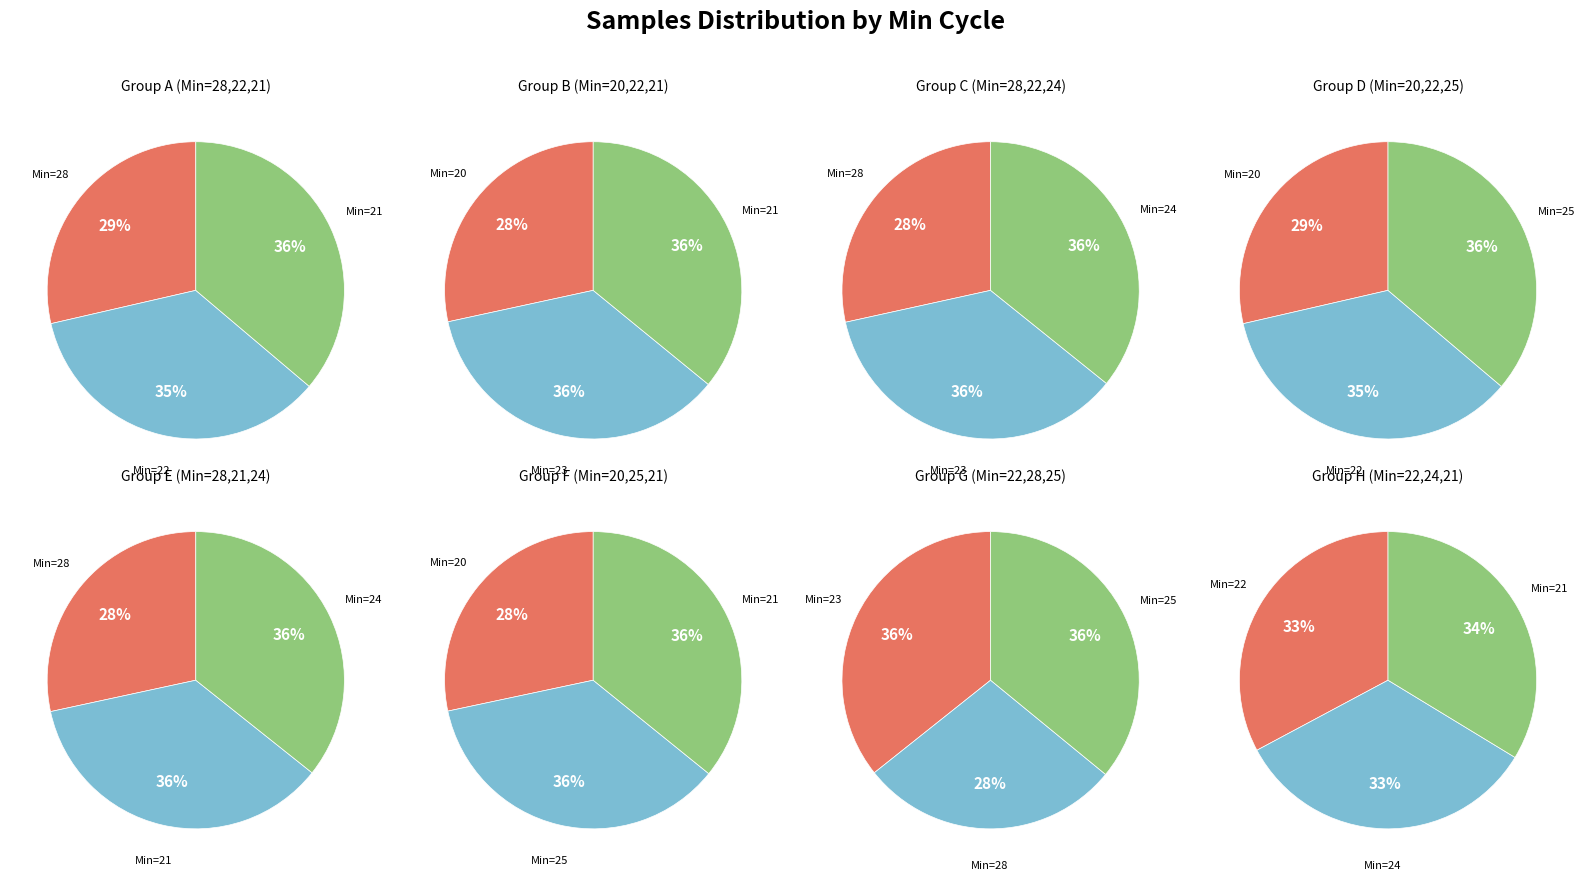

Does any single category account for the majority?

No